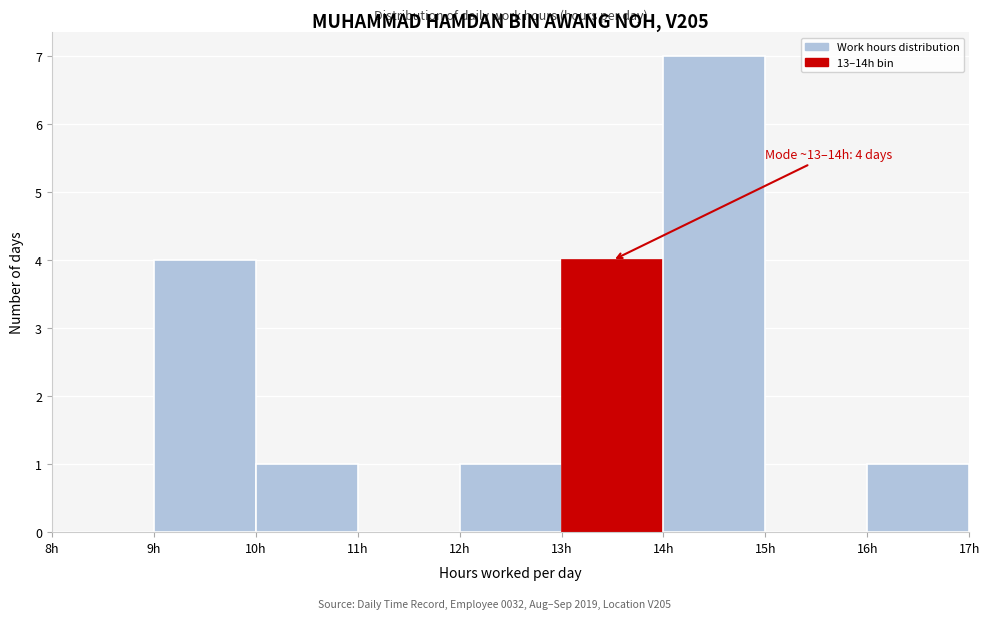

Which range on the x-axis has the tallest bar?

14 to 15